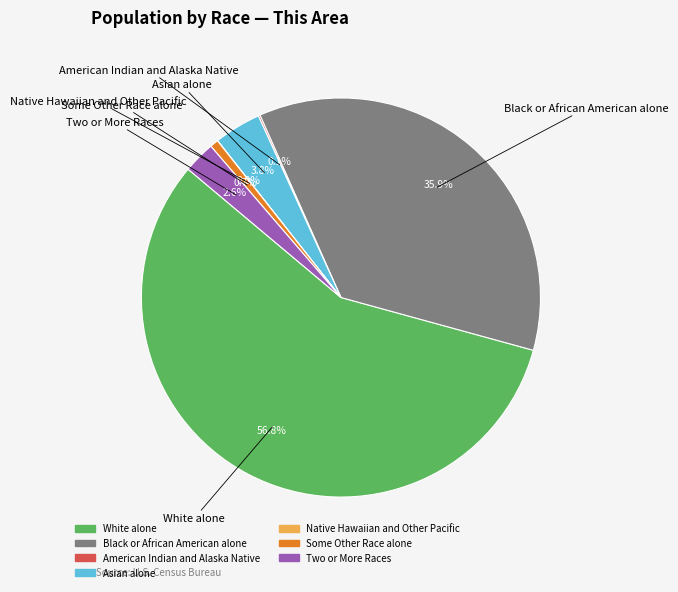

What is the largest slice in the pie chart?

White alone